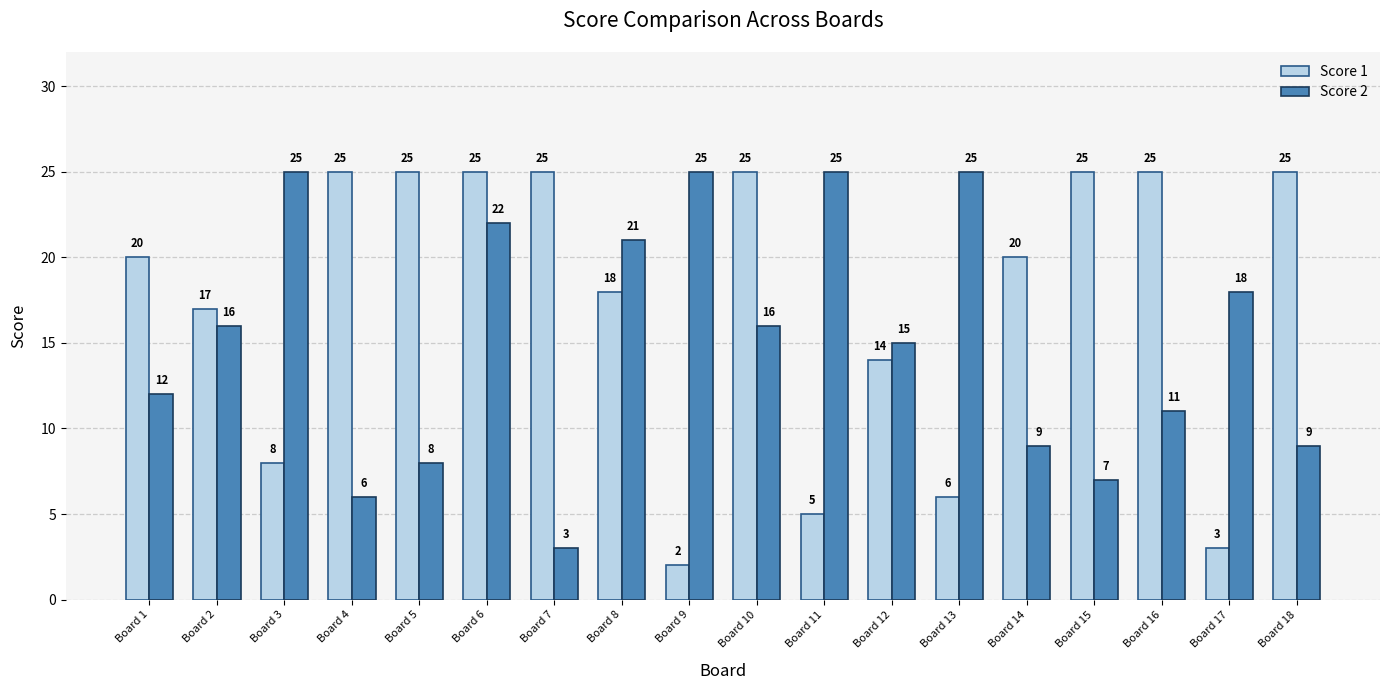

What is the difference between the Score 2 values at Board 16 and Board 2?

5